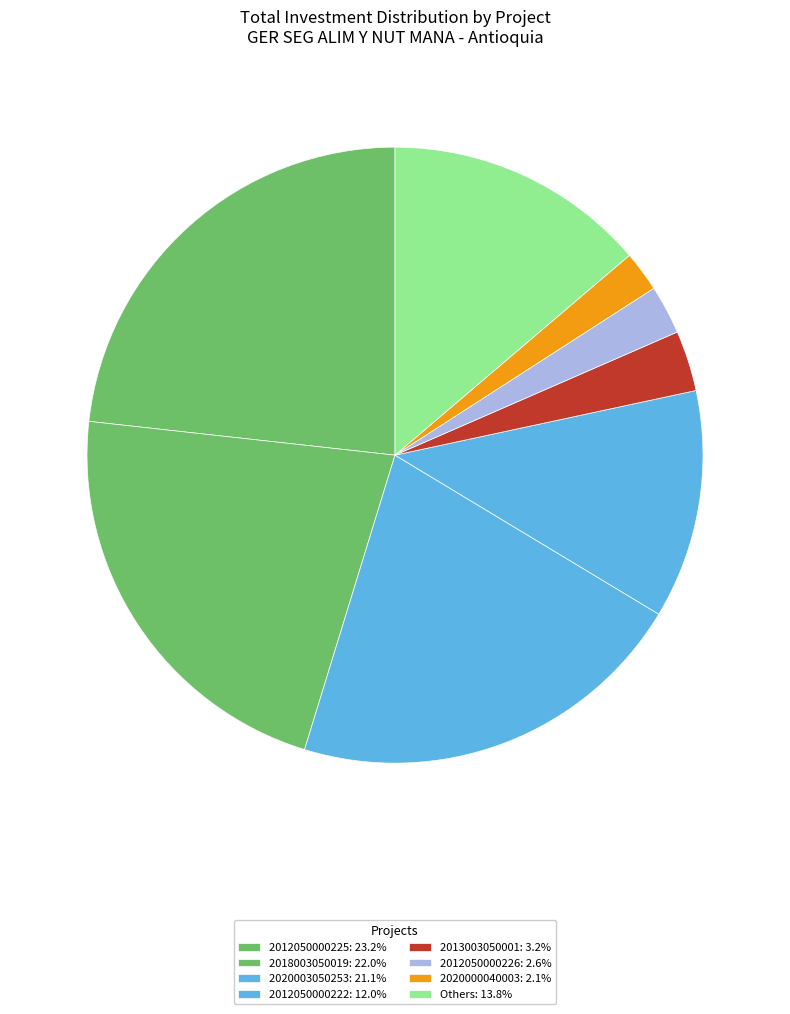

How many segments does this pie chart have?

8